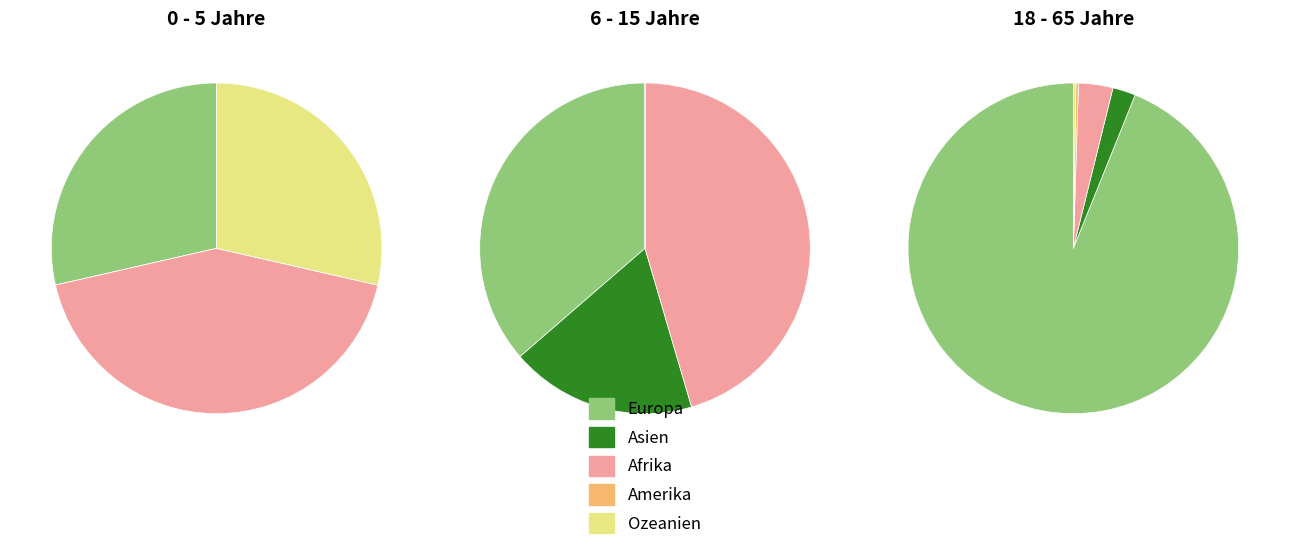

Is it true that Europa is 77% of the pie?

False